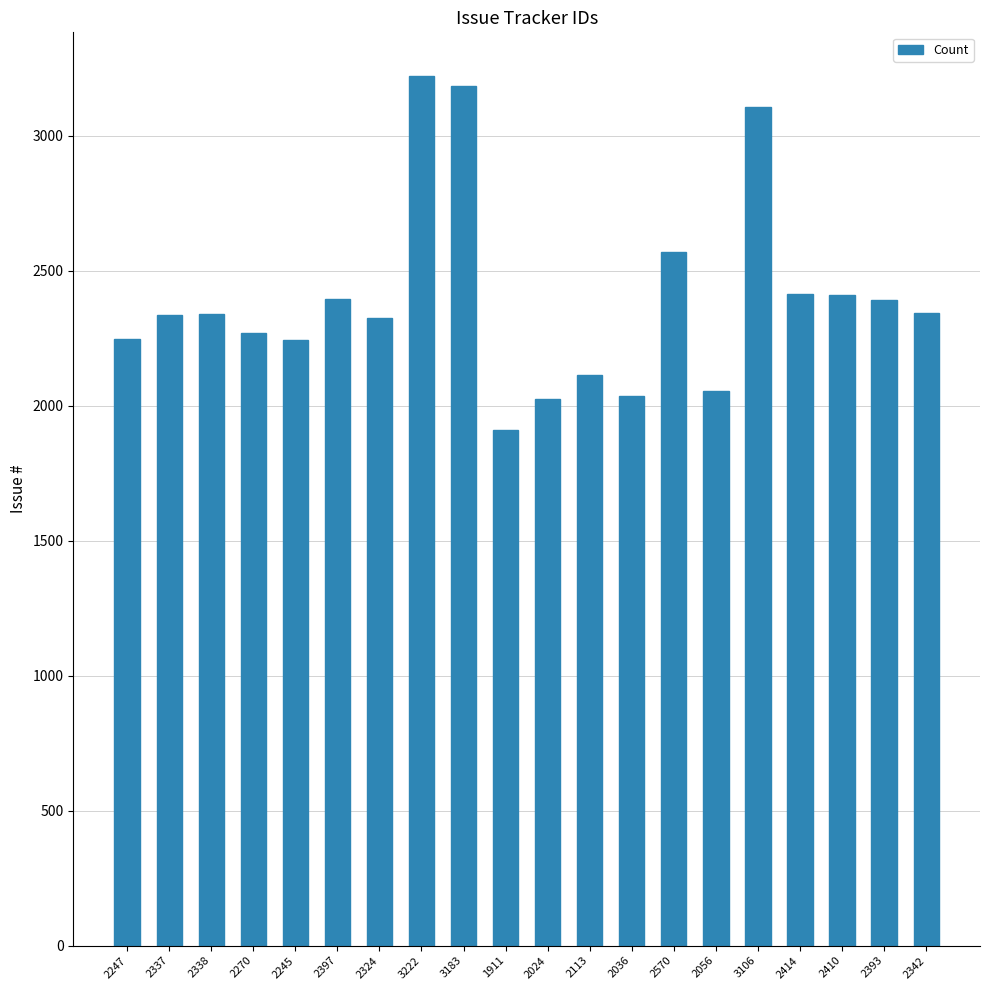

Is it true that the value at 2342 is 2342?

True